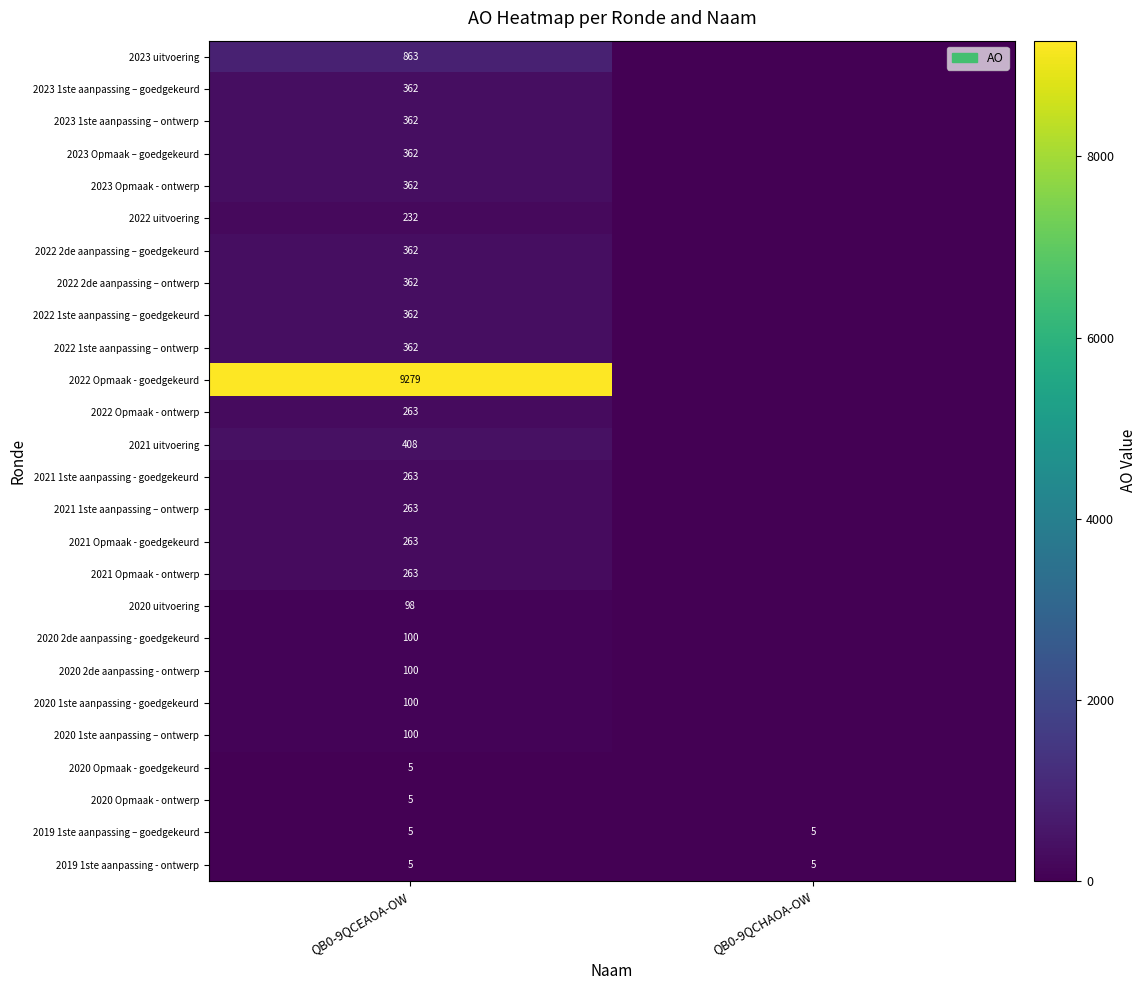

What is the sum of all 2019 1ste aanpassing - ontwerp values?

10